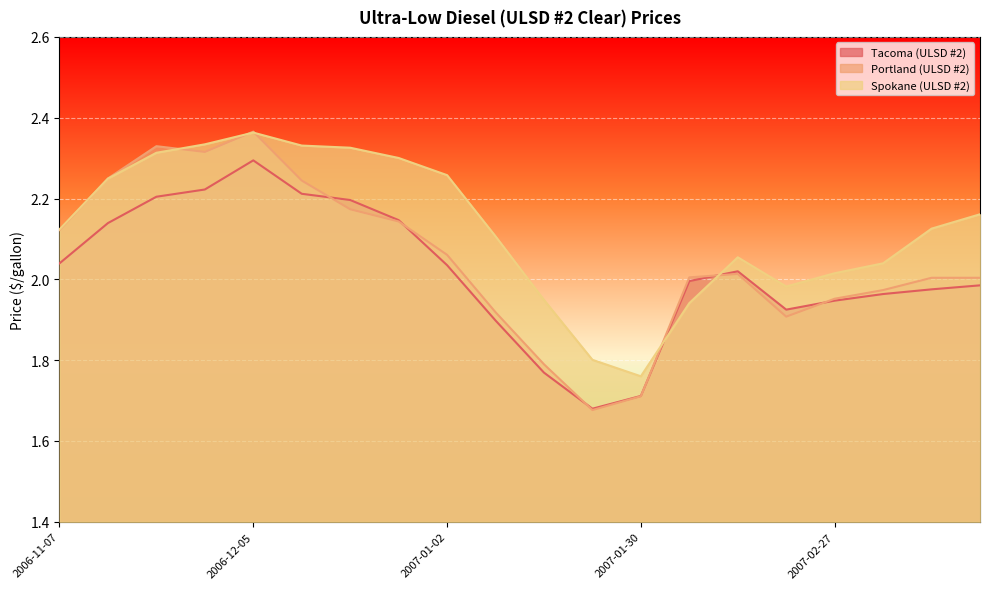

Between 2007-02-27 and 2007-01-30, which is larger?

2007-02-27